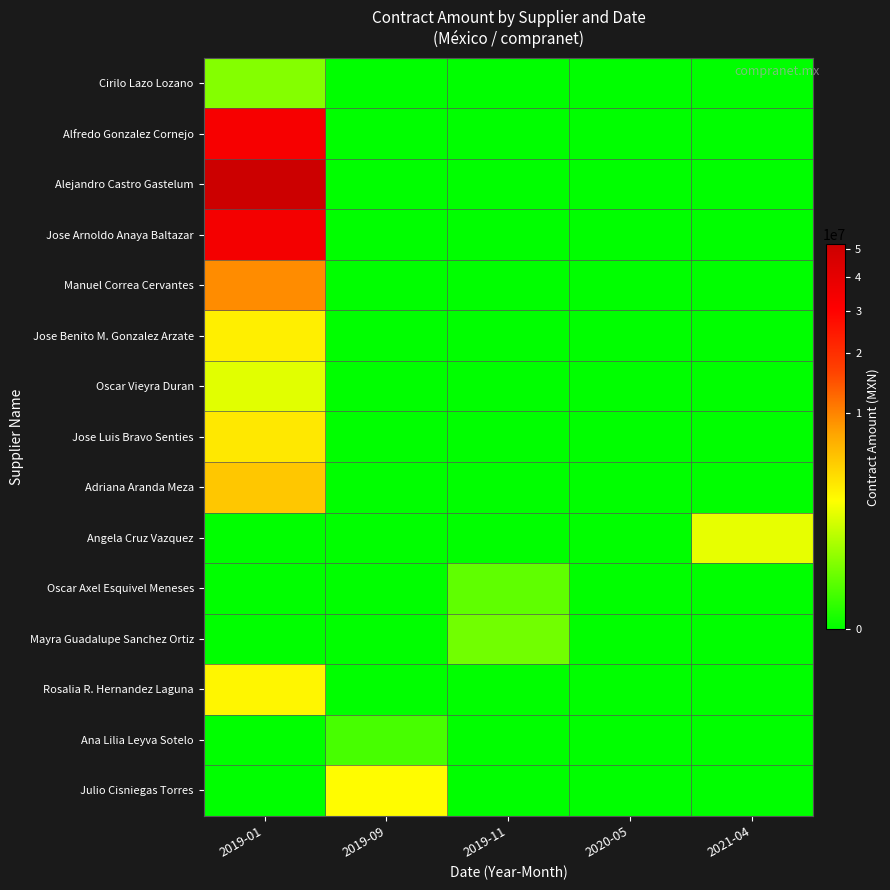

At which category does the chart reach its minimum across all series?

2019-09